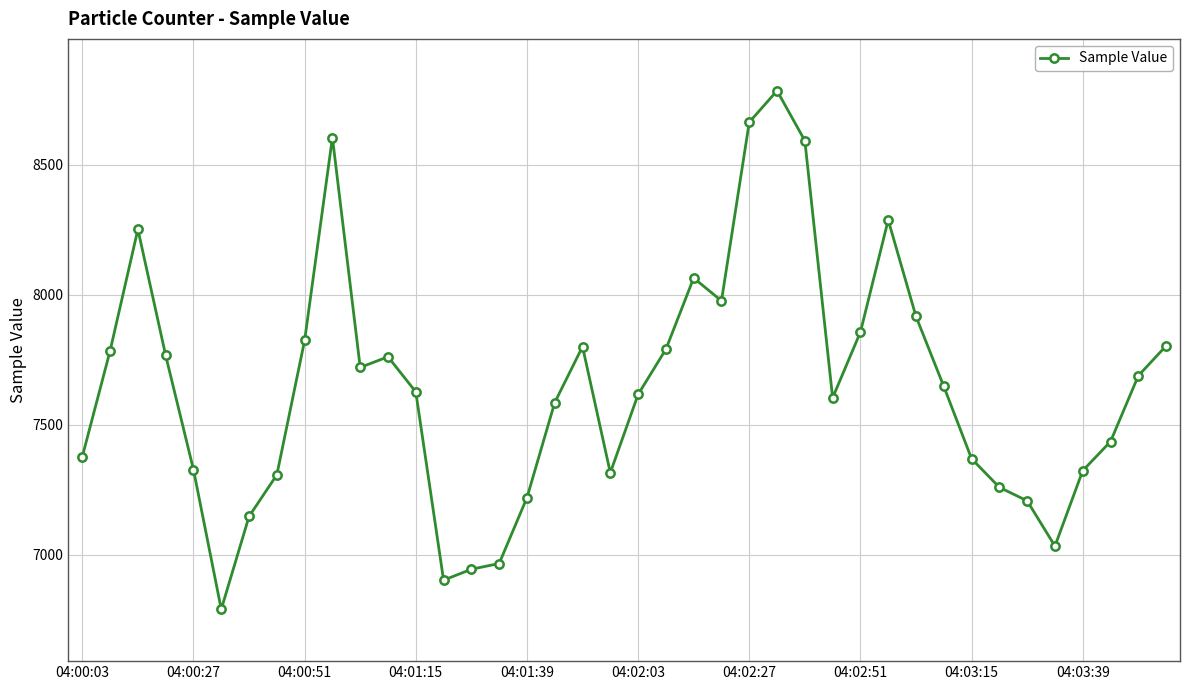

What is the greatest value displayed?

8785